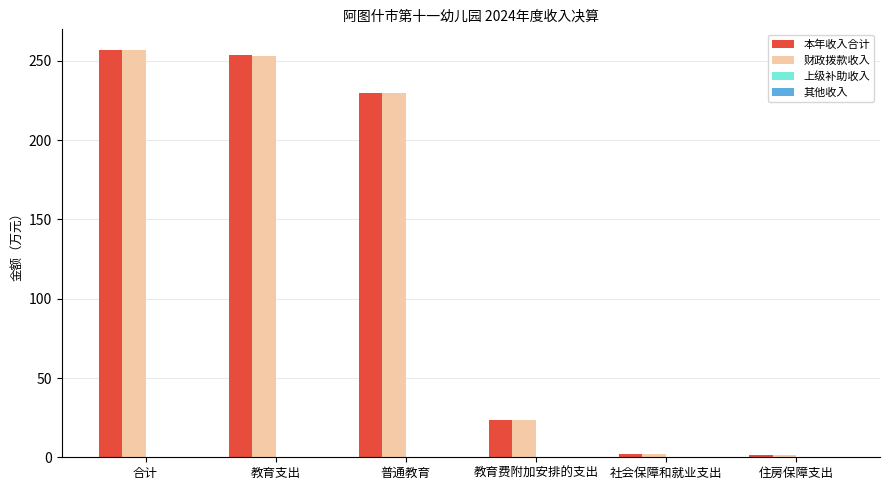

What is the approximate value of 财政拨款收入 at 教育费附加安排的支出?

23.4